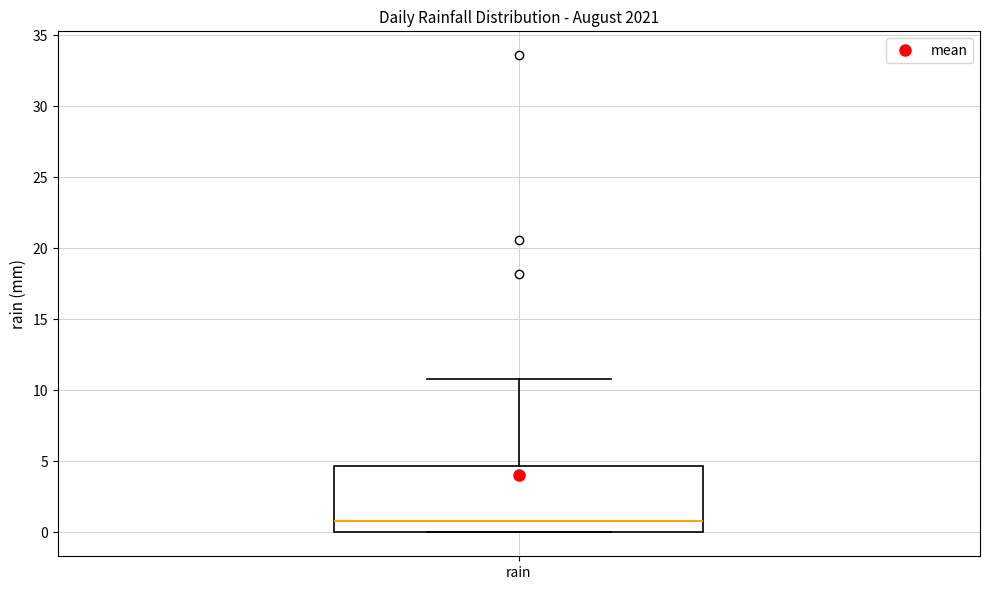

Read this box plot against the y-axis: the position of the median line, the range covered by the box, and the ends of both whiskers. The values are not printed on the chart, so give them approximately, as read against the axis.

median 1.0, box 0.0 to 4.5, whiskers 0.0 to 11.0